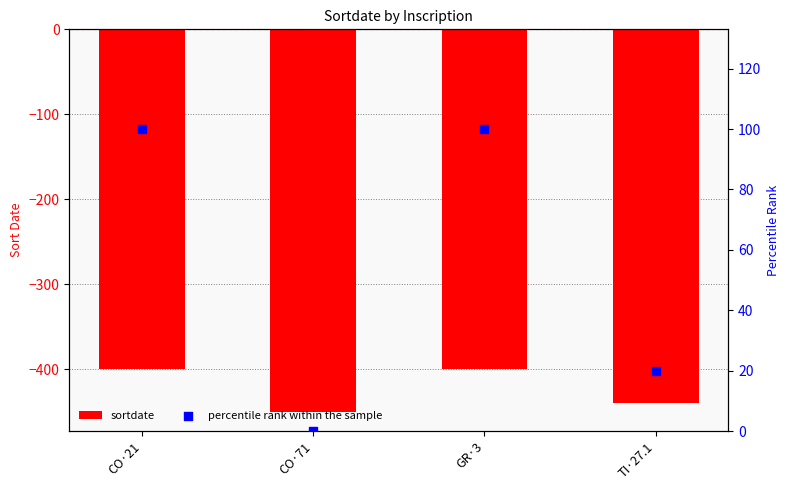

Which series contains the highest Y value?

percentile rank within the sample